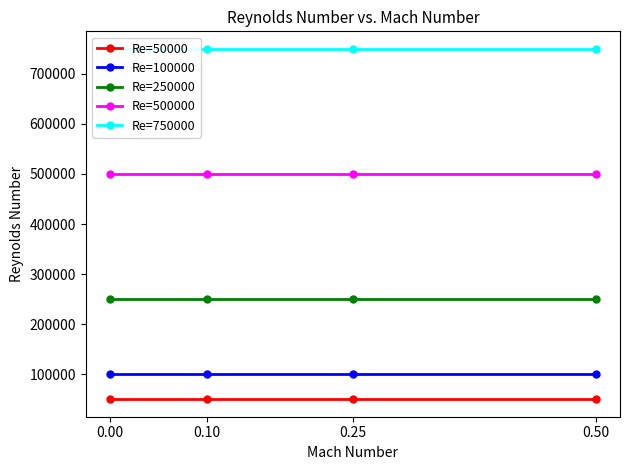

True or false: Re=50000 has a value of 50000 at 0.50.

True